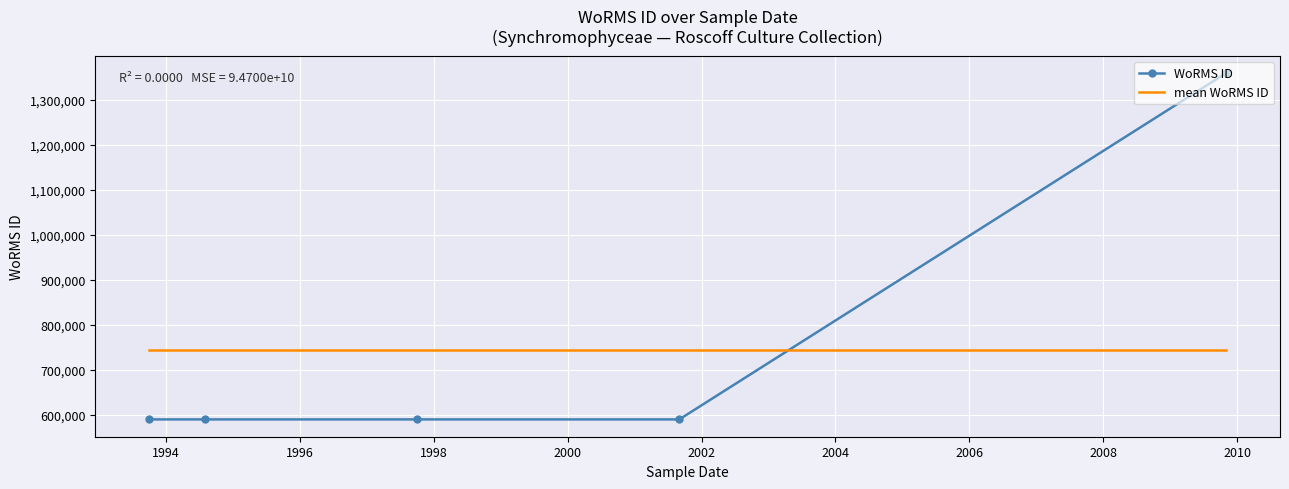

What is the greatest value displayed?

1359766